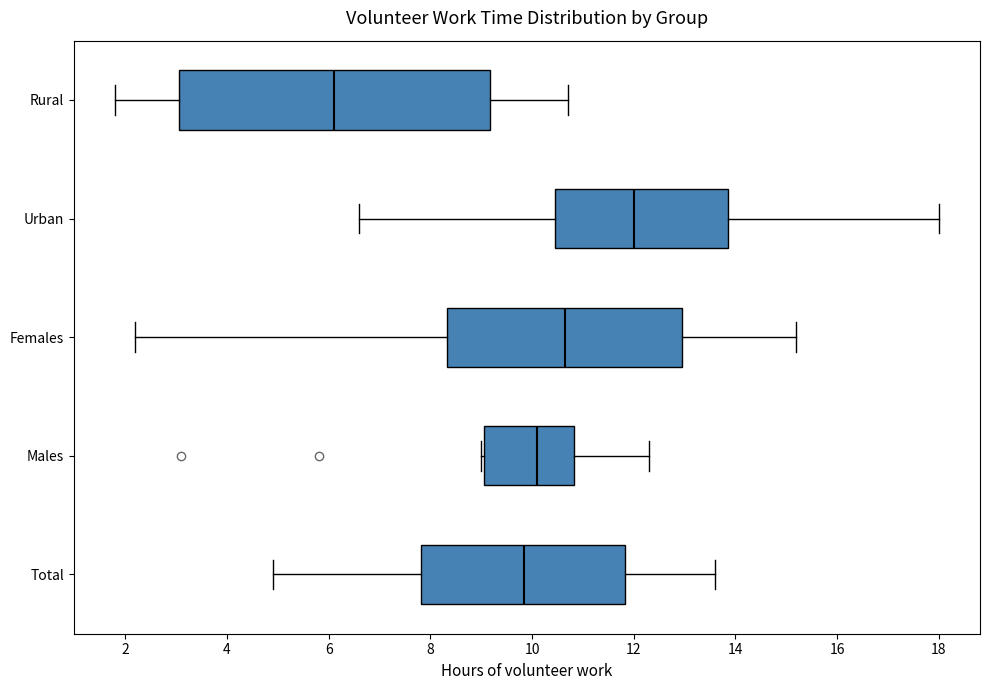

Reading bottom to top, read every box against the x-axis: the position of its median line, the range the box covers, and the ends of its whiskers. The values are not printed on the chart, so give them approximately, as read against the axis.

Total: median 9.8, box 7.8 to 11.8, whiskers 5.0 to 13.6
Males: median 10.2, box 9.0 to 10.8, whiskers 9.0 to 12.4
Females: median 10.6, box 8.4 to 13.0, whiskers 2.2 to 15.2
Urban: median 12.0, box 10.4 to 13.8, whiskers 6.6 to 18.0
Rural: median 6.2, box 3.0 to 9.2, whiskers 1.8 to 10.8